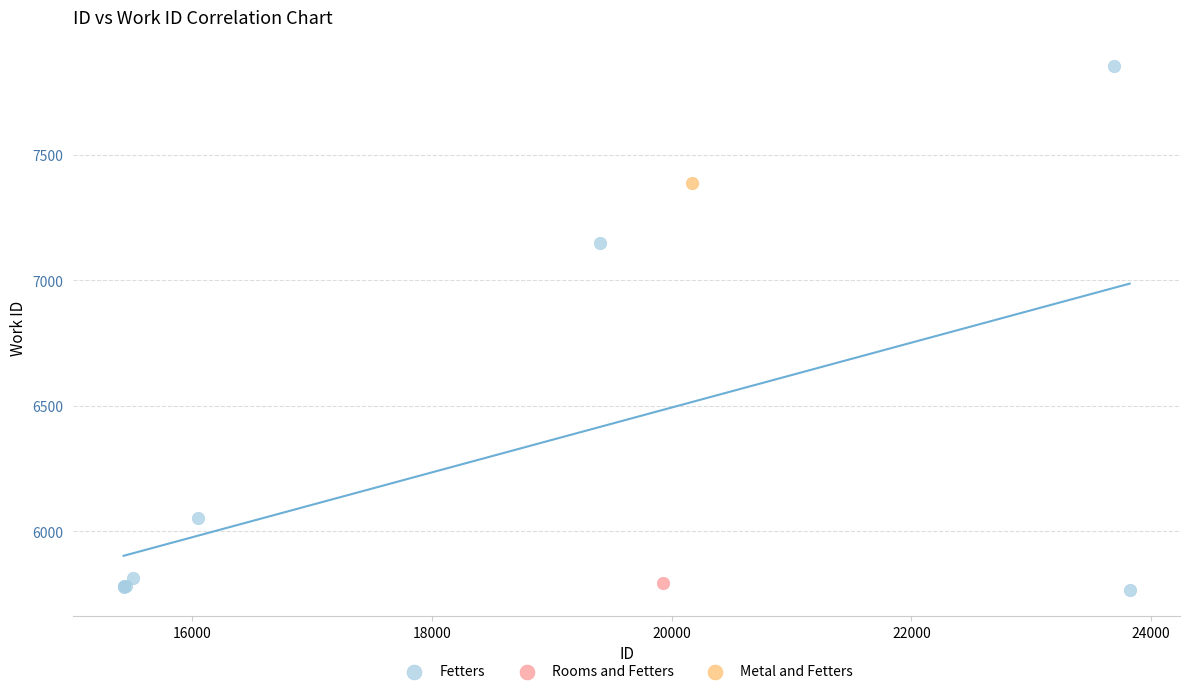

What are all the series names shown in the legend?

Fetters, Rooms and Fetters, Metal and Fetters